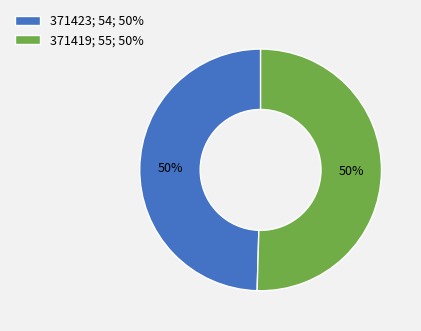

What is the ratio of the value at 371423; 54; 50% to the value at 371419; 55; 50%?

1.0